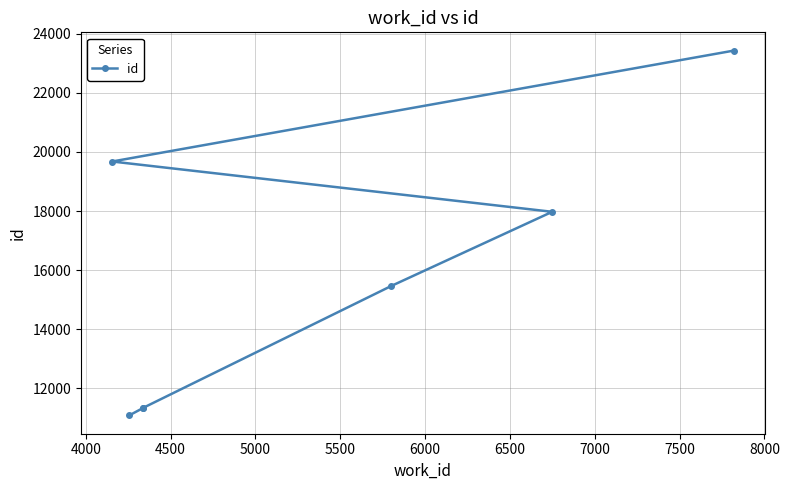

What is the minimum value shown in the chart?

11087